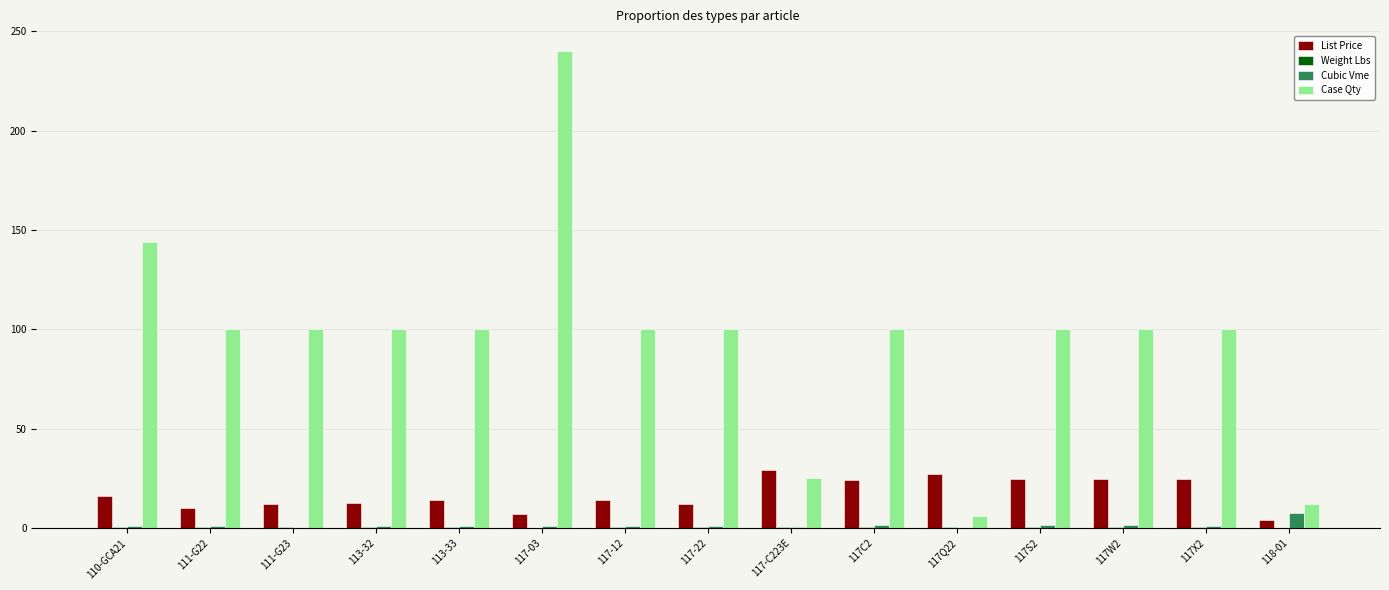

Count the number of categories in the chart.

15